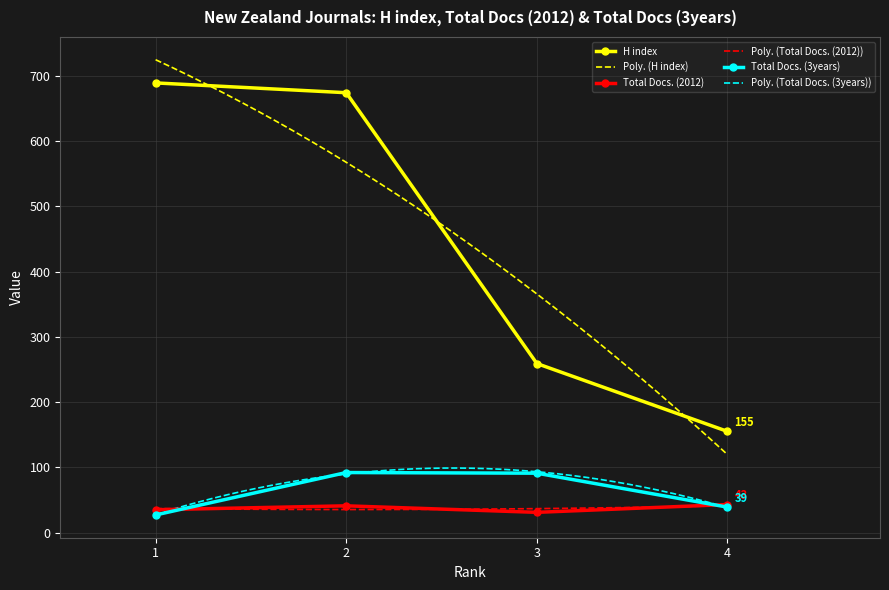

What is the value of the Total Docs. (3years) point at the 3rd from the left?

91